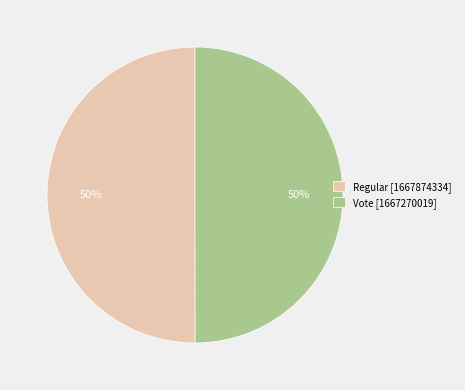

The Regular slice represents 50% of the pie. True or false?

True